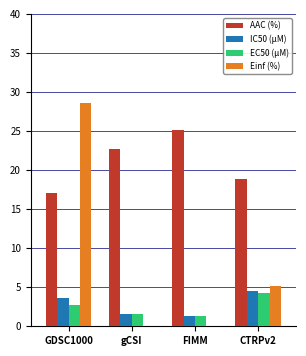

True or false: EC50 (µM) has a value of 1.6 at gCSI.

True